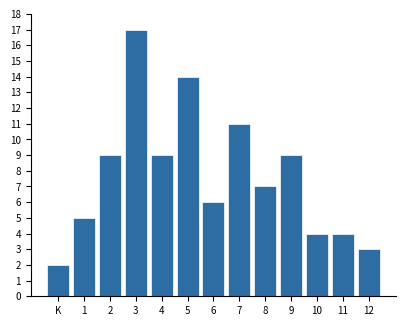

Reading left to right, transcribe all the data shown in this chart.

2	5	9	17	9	14	6	11	7	9	4	4	3